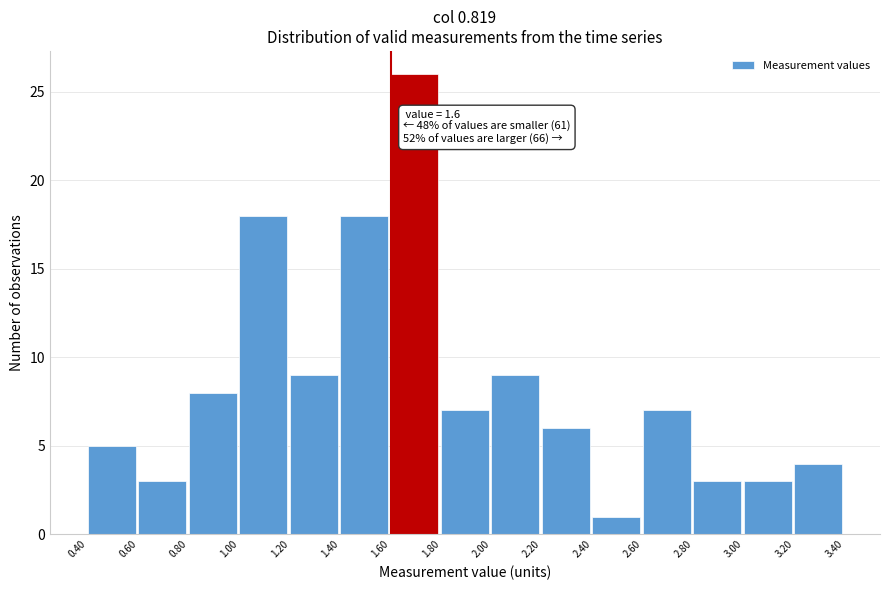

Which range on the x-axis has the tallest bar?

1.60 to 1.80